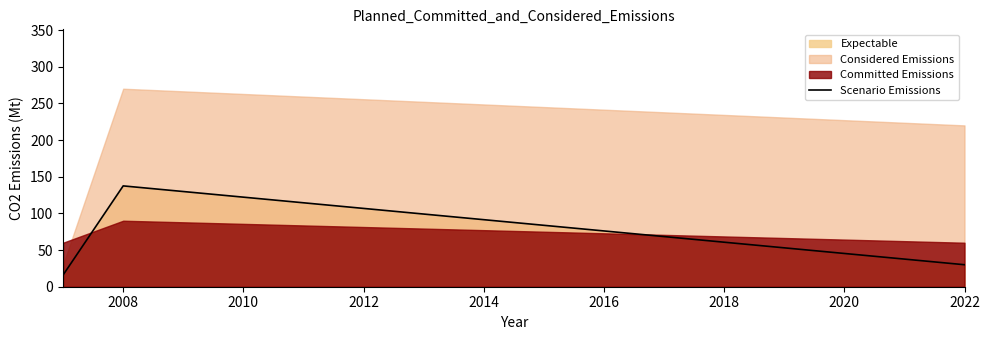

What is the highest value of the Scenario Emissions series?

137.5